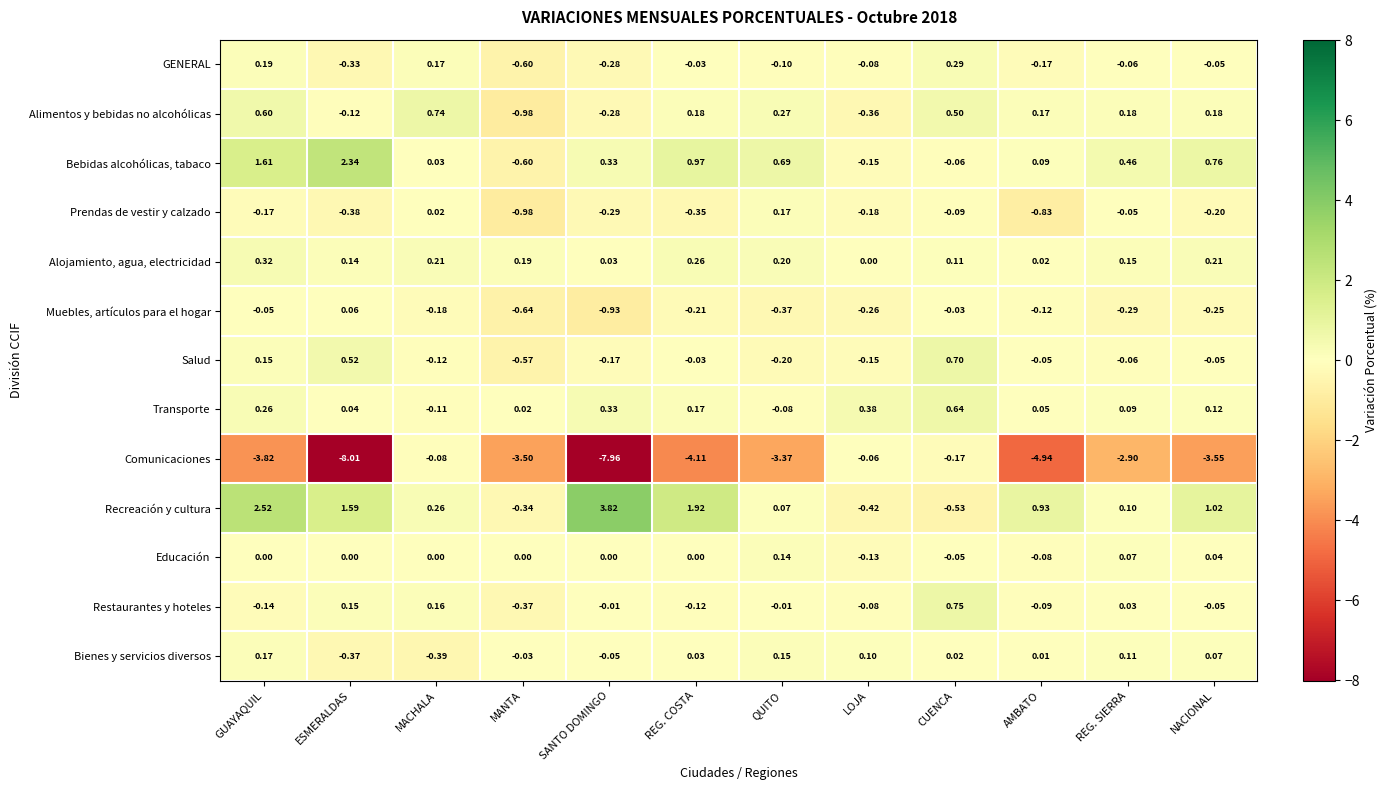

At which category does the chart reach its peak across all series?

SANTO DOMINGO